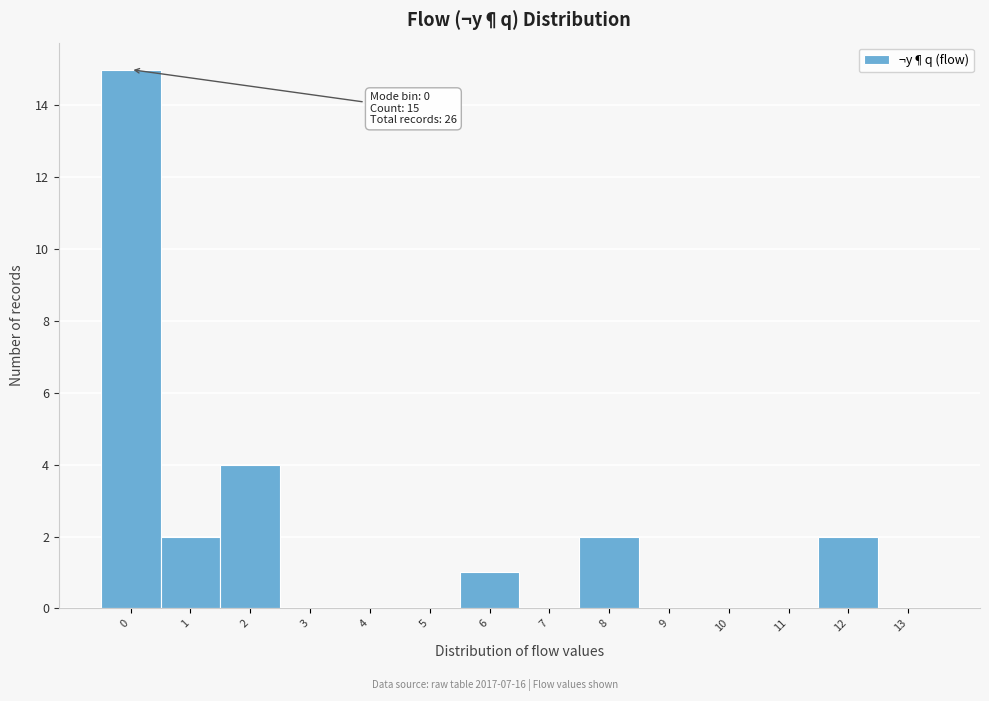

Reading left to right, list all the values displayed in this chart.

0=15	1=2	2=4	3=0	4=0	5=0	6=1	7=0	8=2	9=0	10=0	11=0	12=2	13=0